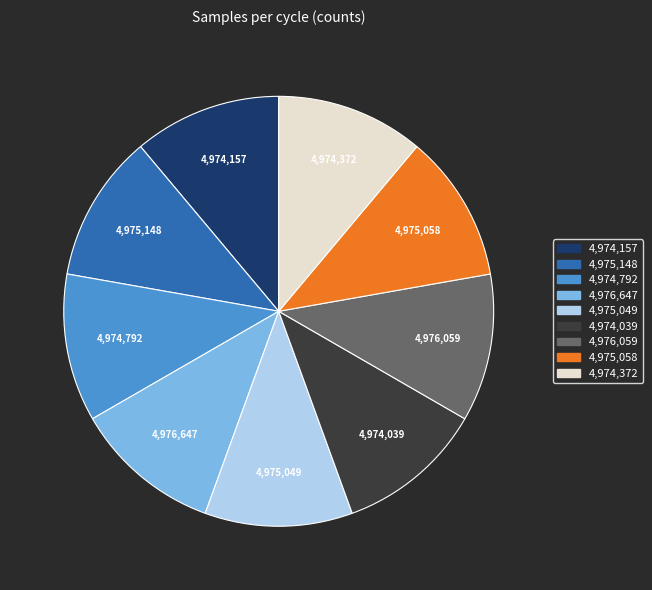

Does any single category account for the majority?

No